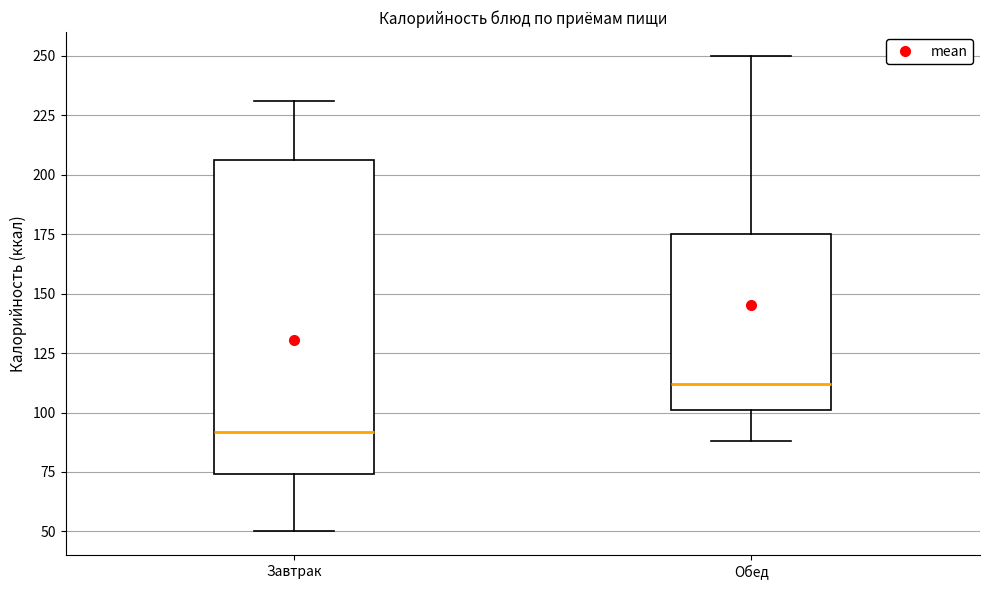

Comparing the boxes themselves (not the whiskers), which one is the tallest?

Завтрак